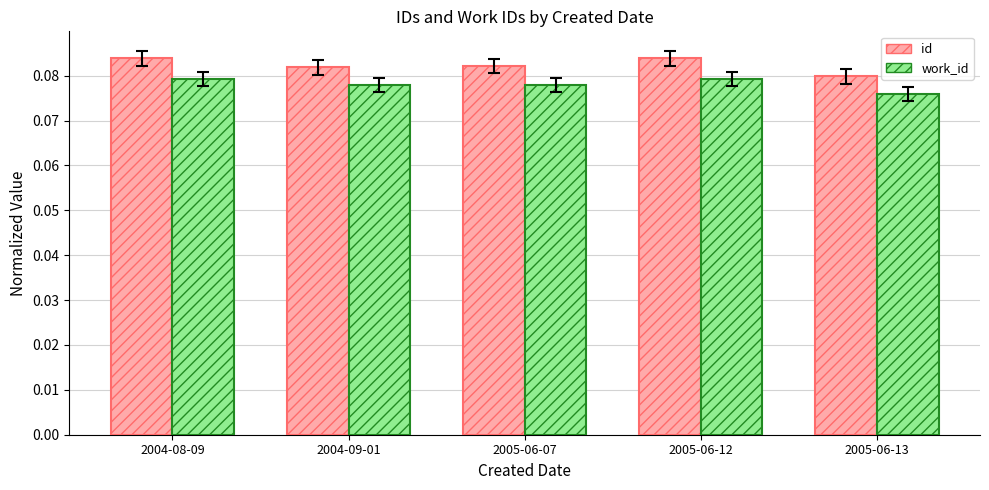

At 2005-06-13, list the series in order from largest to smallest.

id, work_id